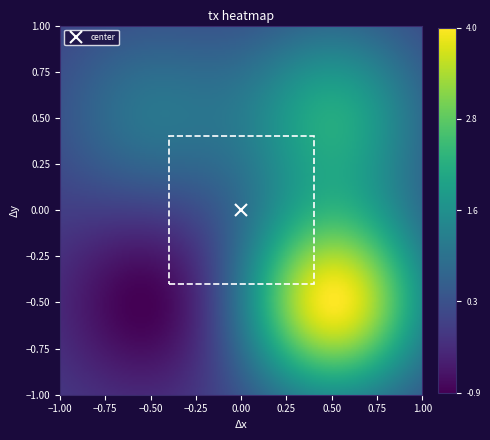

At how many categories does at least one series exceed 1?

1